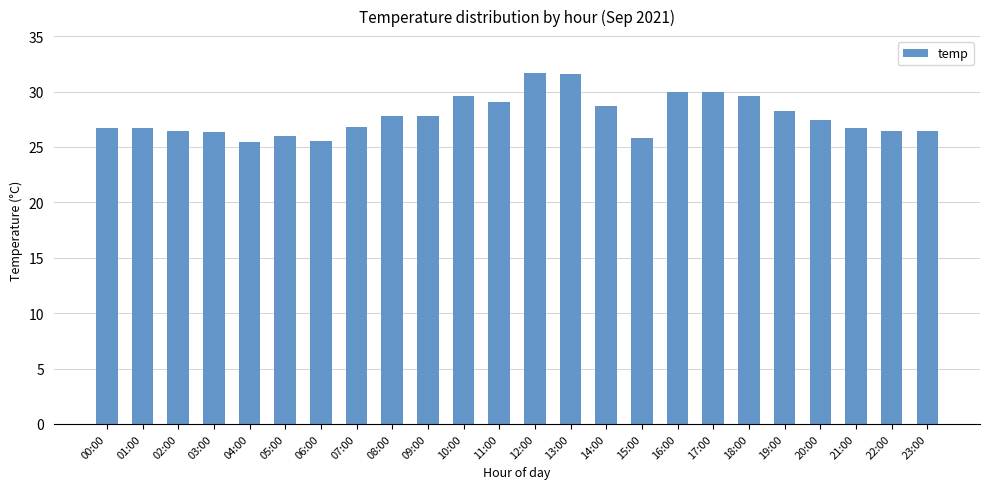

What is the difference between the values at 12:00 and 17:00?

1.7